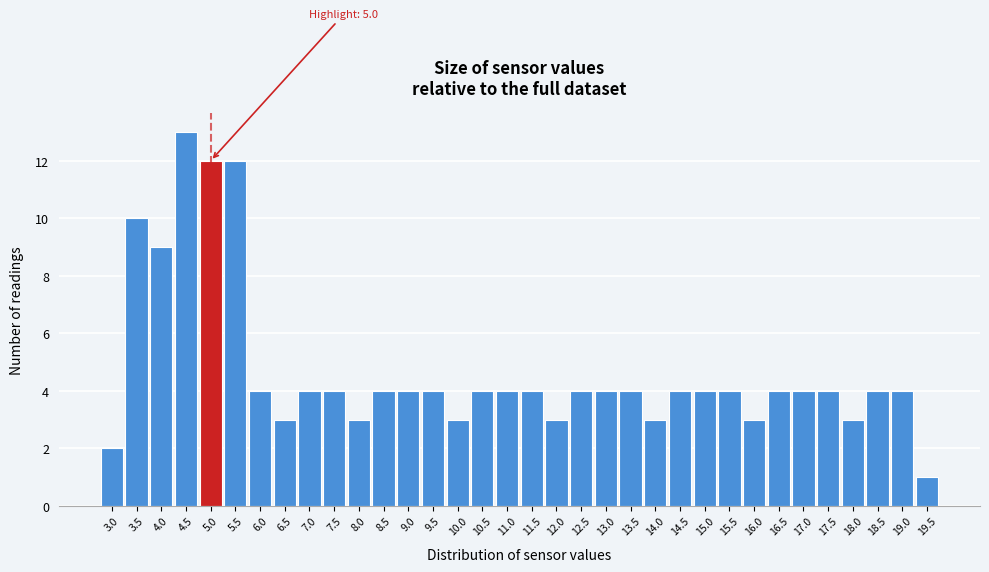

At which label is the value closest to 7?

4.0